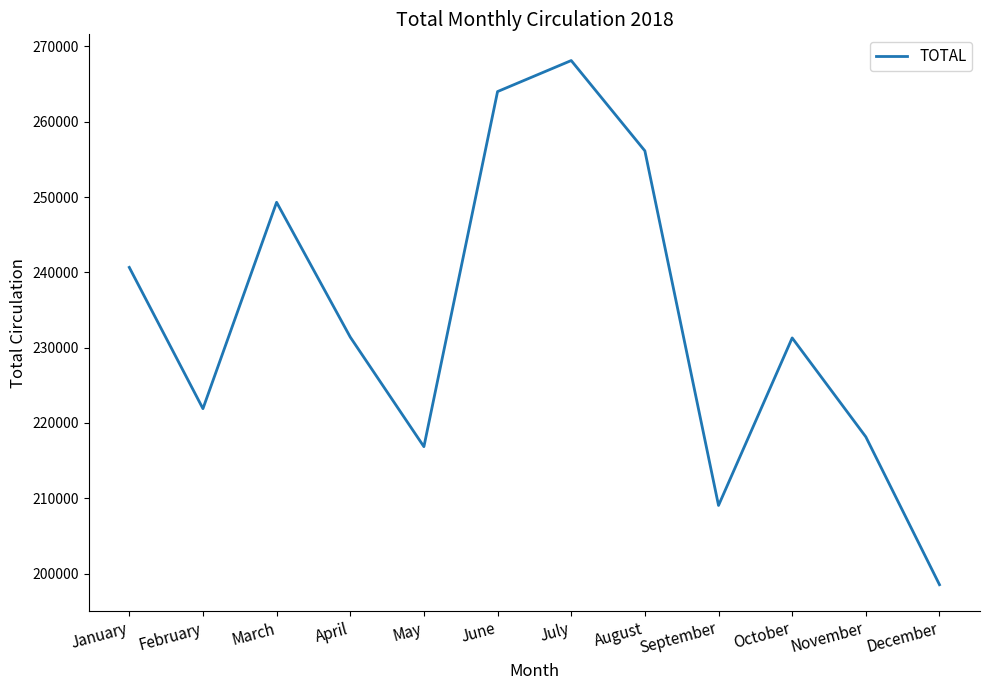

What is the approximate value at September, to the nearest 100?

209100